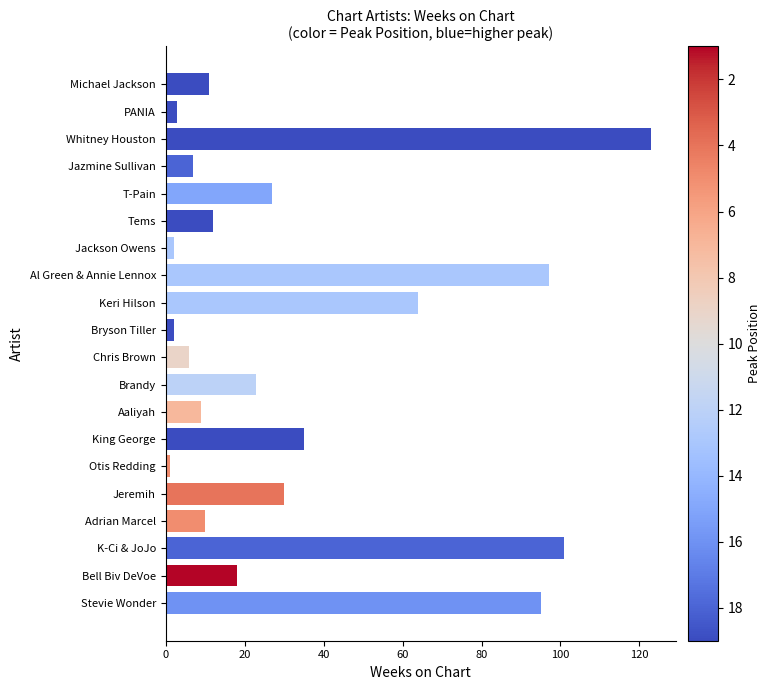

What position from the bottom is Whitney Houston?

18